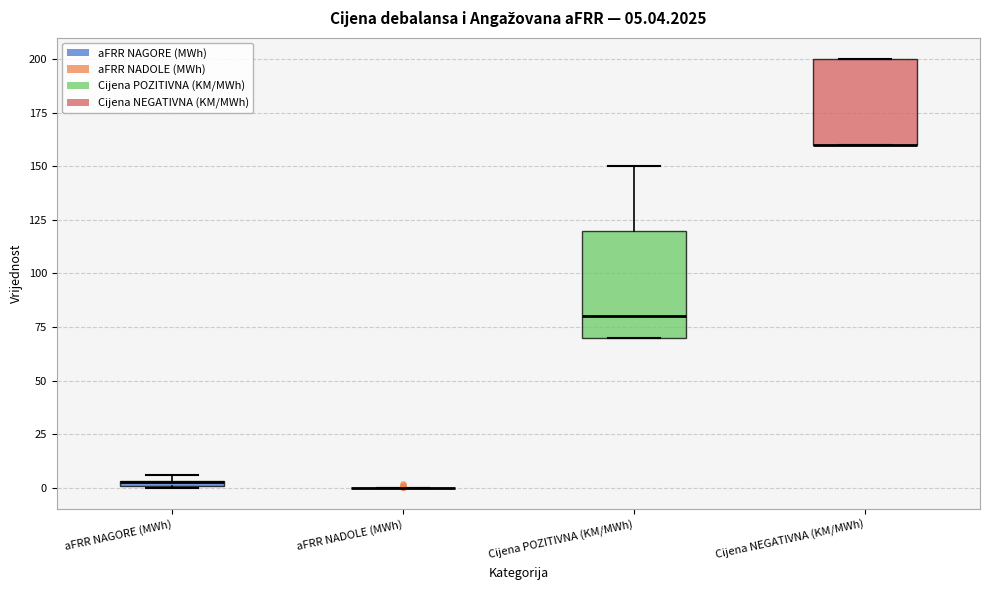

Comparing the boxes themselves (not the whiskers), which one is the tallest?

Cijena POZITIVNA (KM/MWh)